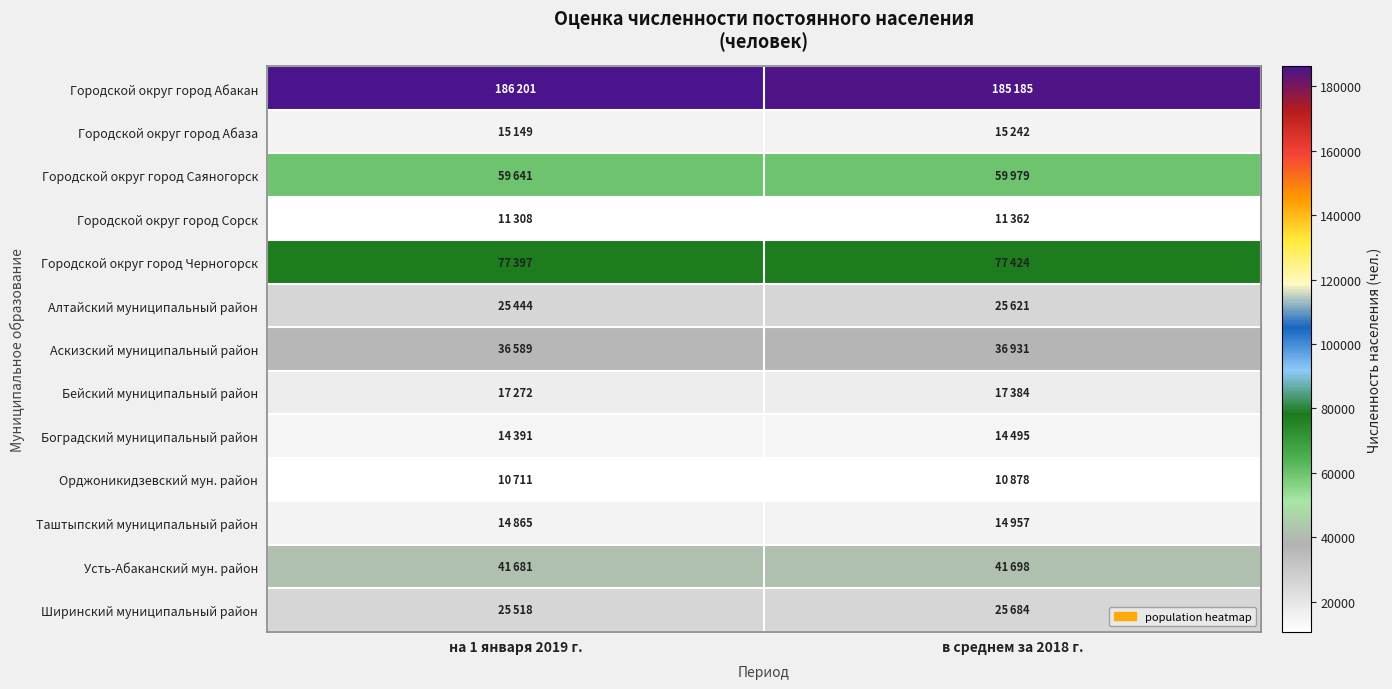

Which label corresponds to the smallest value in the chart?

на 1 января 2019 г.